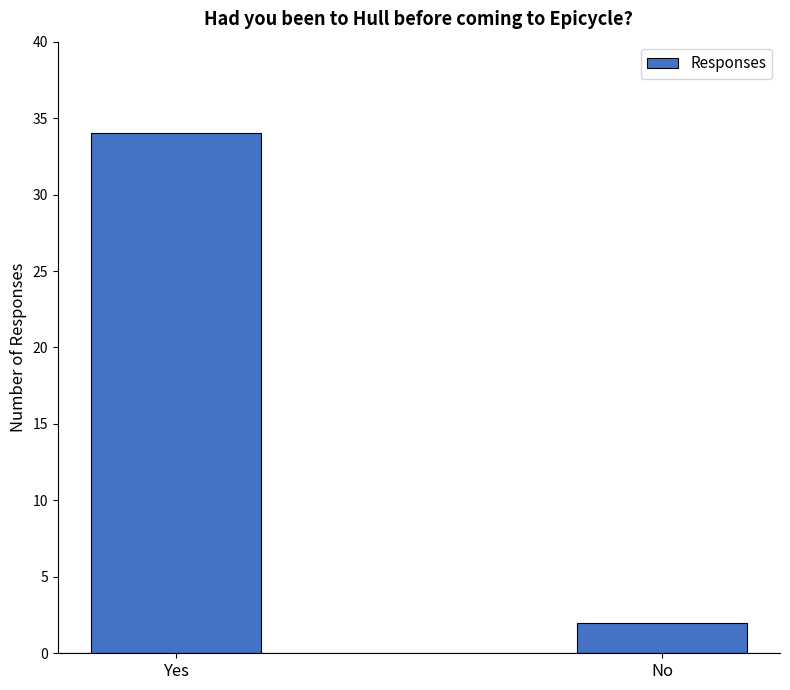

Reading right to left, transcribe all the data shown in this chart.

2	34